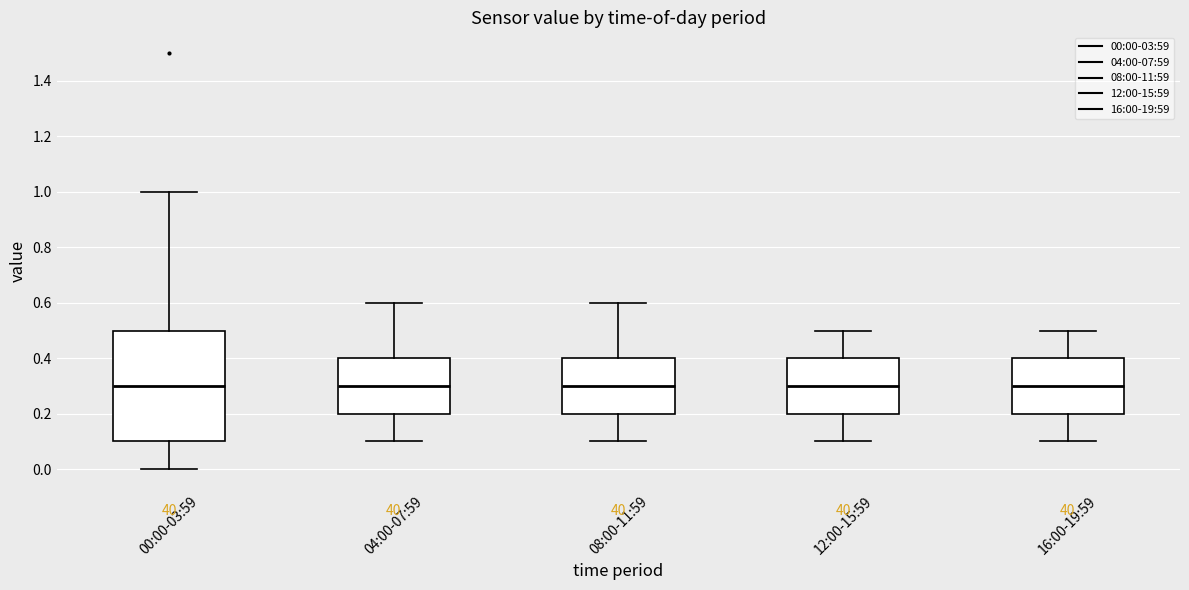

Reading left to right, read every box against the y-axis: the position of its median line, the range the box covers, and the ends of its whiskers. The values are not printed on the chart, so give them approximately, as read against the axis.

00:00-03:59: median 0.3, box 0.1 to 0.5, whiskers 0.0 to 1.0
04:00-07:59: median 0.3, box 0.2 to 0.4, whiskers 0.1 to 0.6
08:00-11:59: median 0.3, box 0.2 to 0.4, whiskers 0.1 to 0.6
12:00-15:59: median 0.3, box 0.2 to 0.4, whiskers 0.1 to 0.5
16:00-19:59: median 0.3, box 0.2 to 0.4, whiskers 0.1 to 0.5